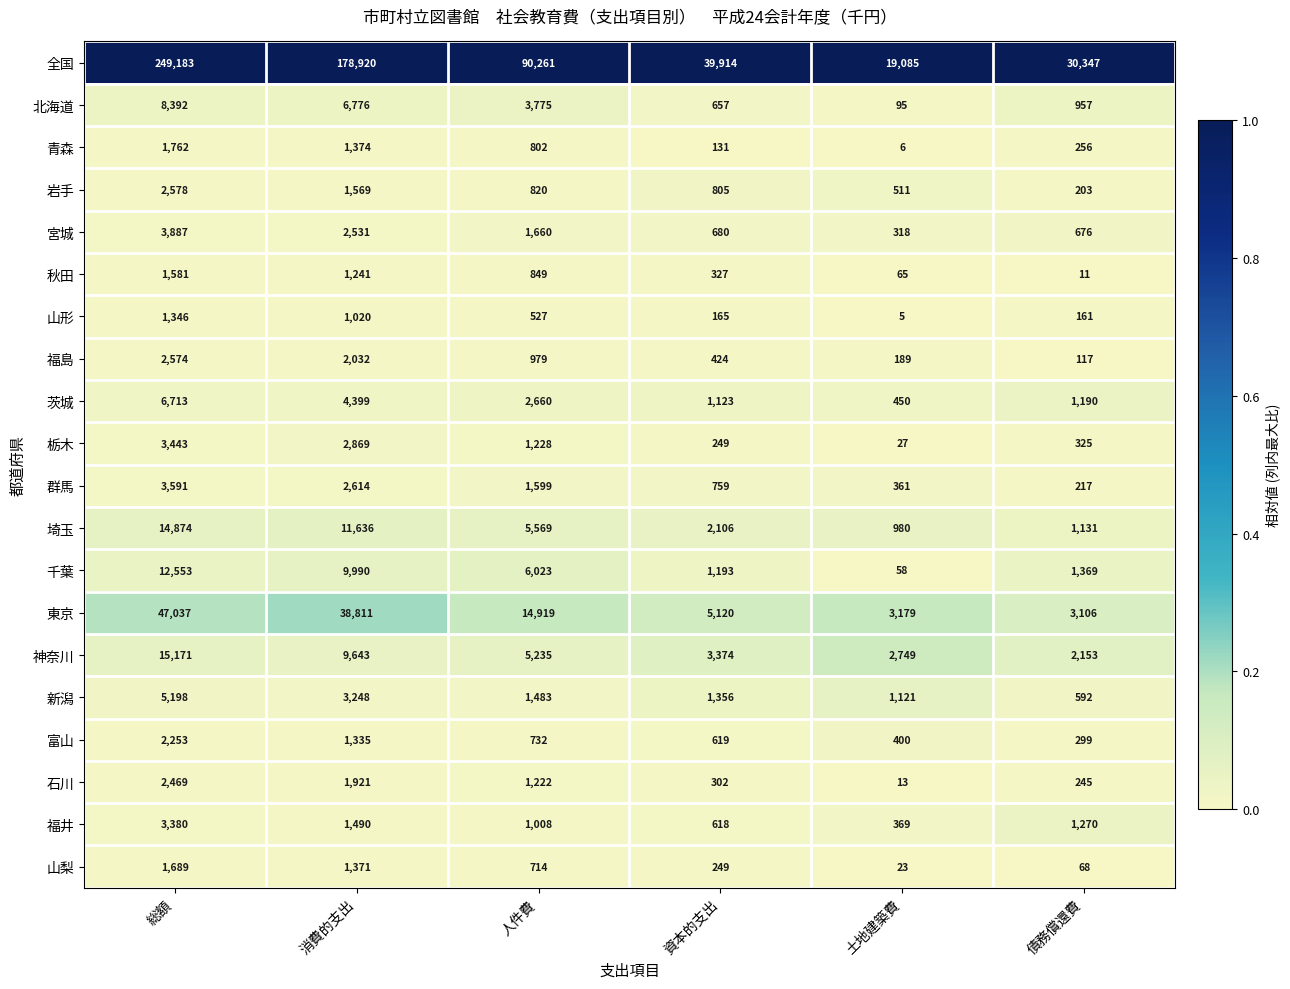

What is the difference between the highest and lowest values at 資本的支出?

39783